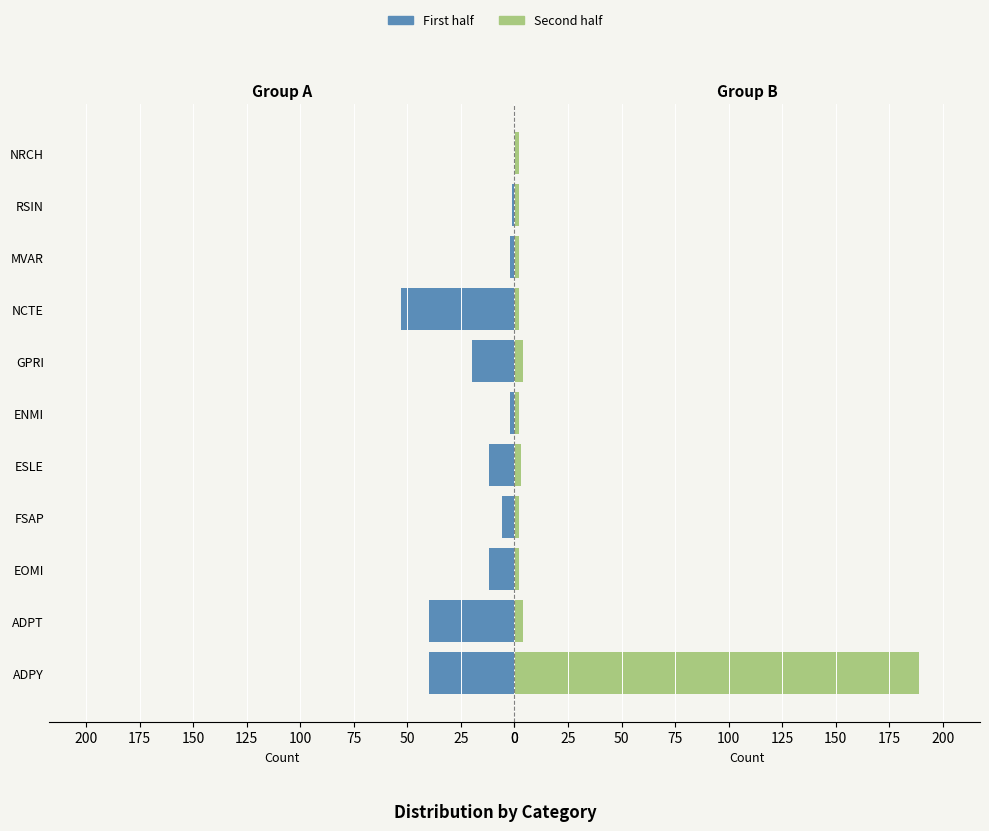

Rank the series by their average value, from lowest to highest.

First half, Second half